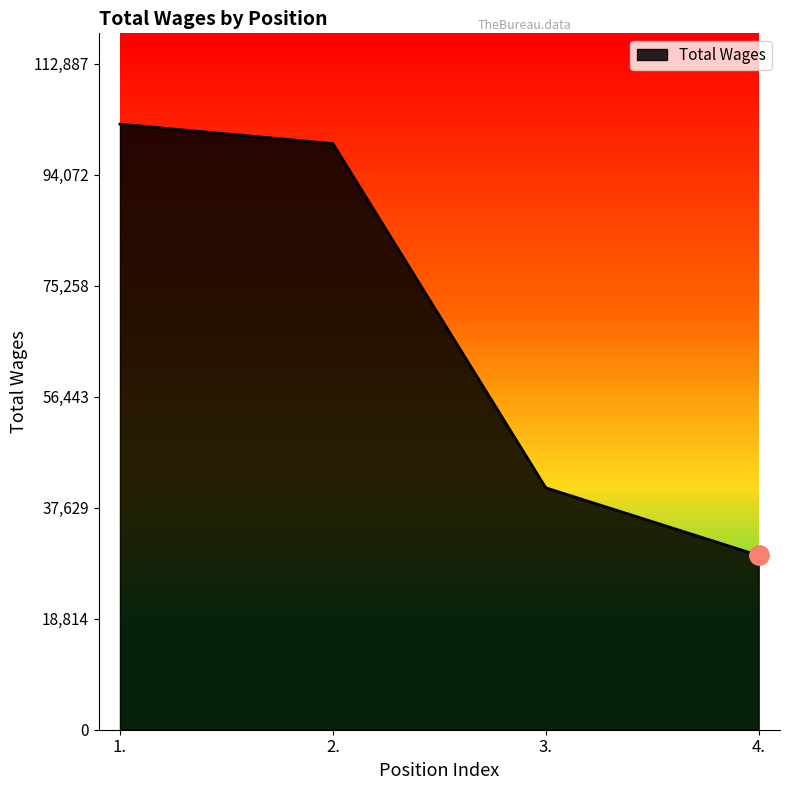

List the labels in order of value, largest first.

1., 2., 3., 4.